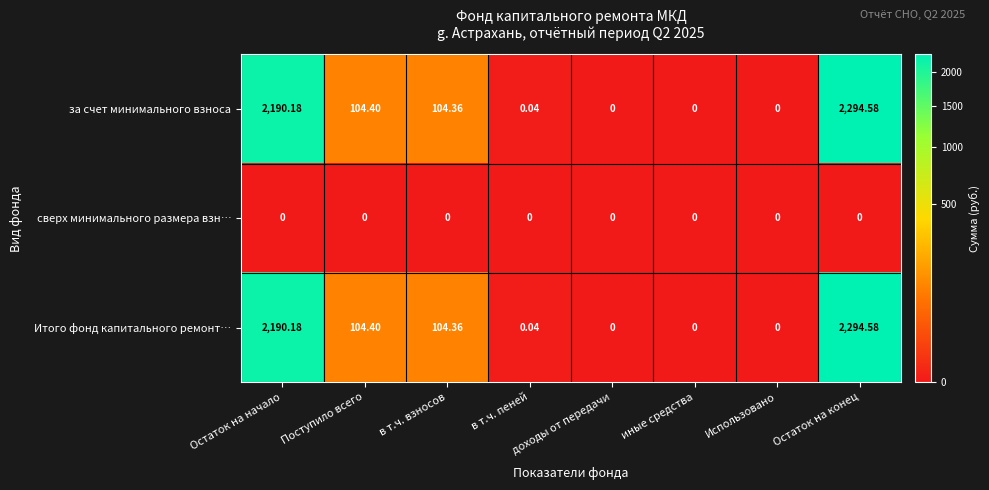

Is the value of за счет минимального взноса at Использовано greater than the value of Итого фонд капитального ремонт… at Поступило всего?

No